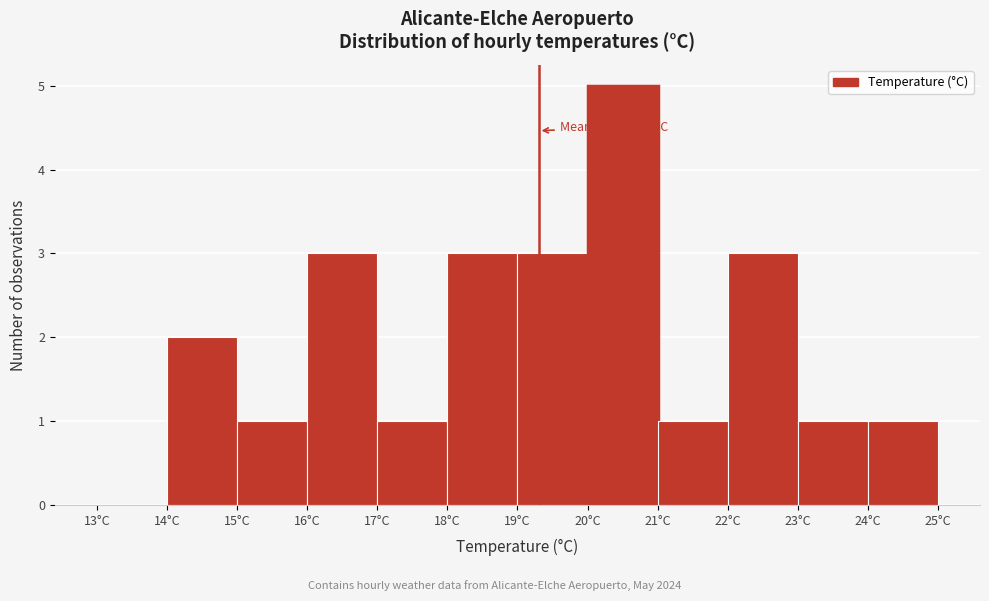

Over which range of the x-axis is the bar tallest?

20 to 21